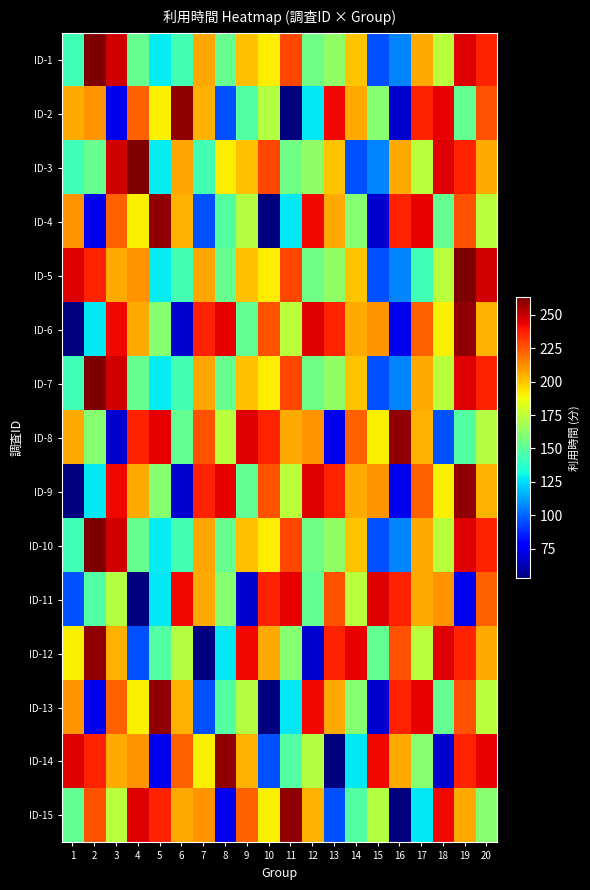

Between 14 and 19, which series saw the biggest shift?

ID-3